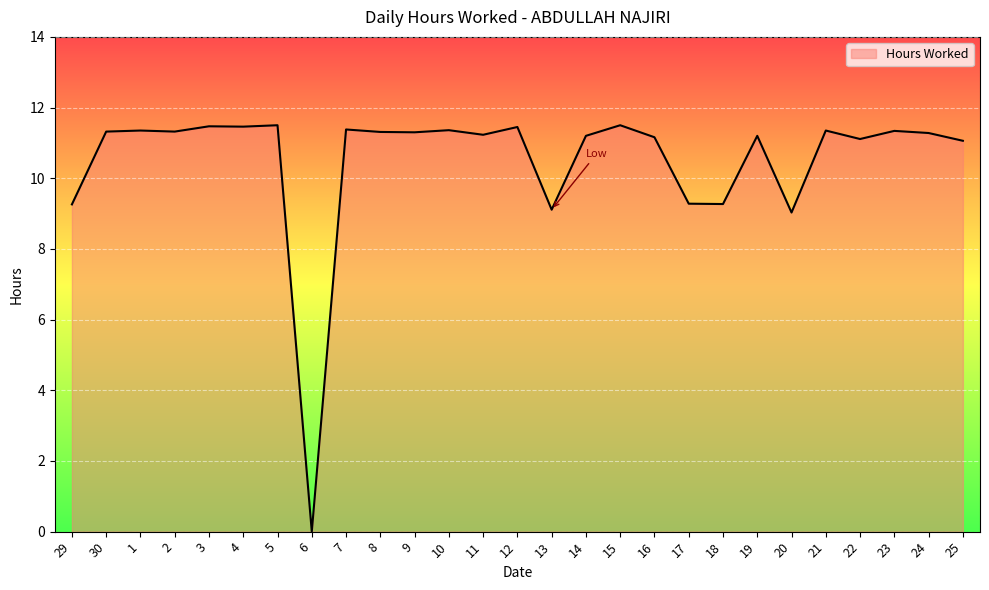

Between 18 and 5, which is larger?

5